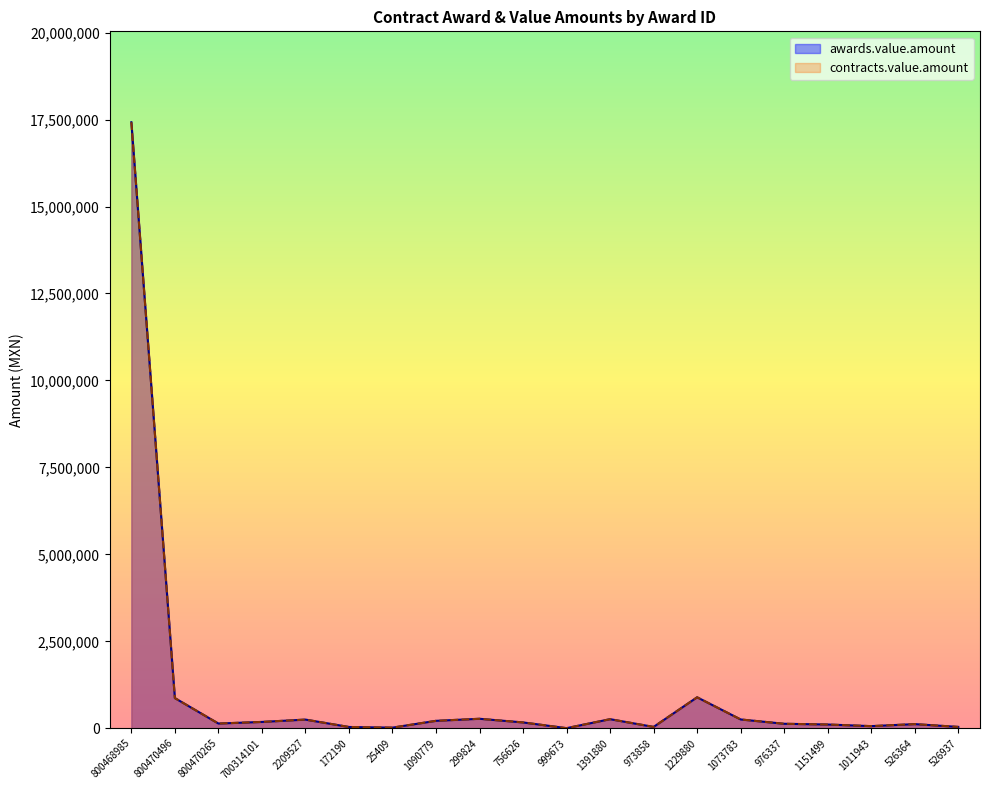

Where is the first local minimum for awards.value.amount?

800470265